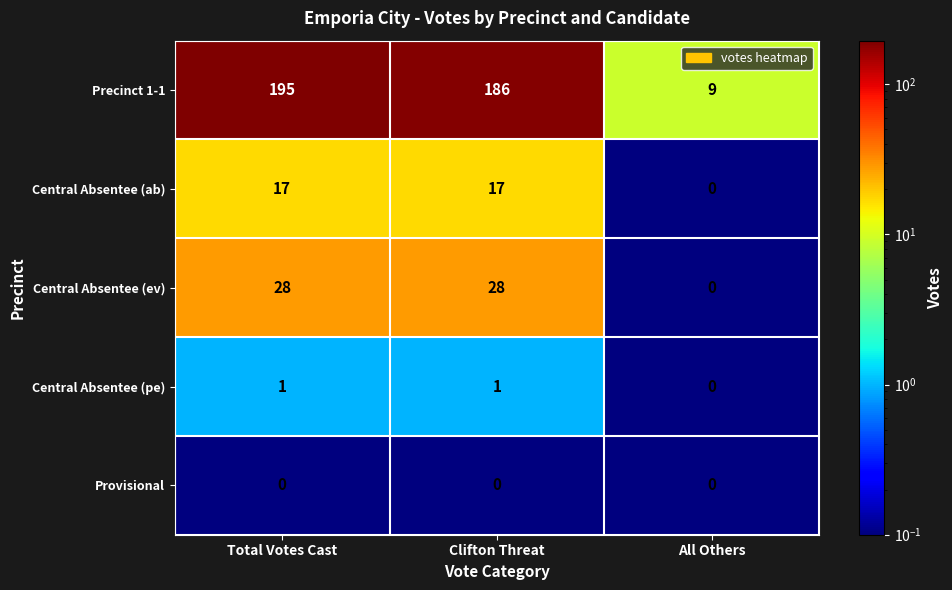

Reading left to right, what are all the values shown in this chart?

Precinct 1-1: 195	186	9
Central Absentee (ab): 17	17	0
Central Absentee (ev): 28	28	0
Central Absentee (pe): 1	1	0
Provisional: 0	0	0